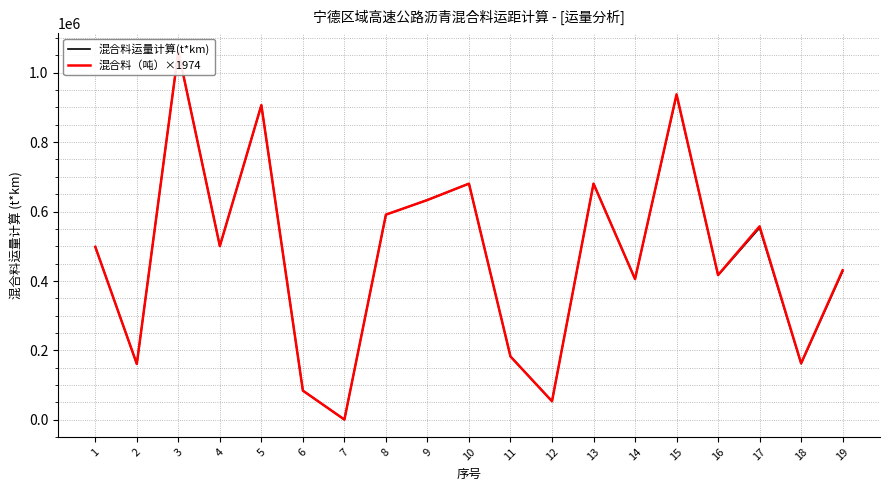

How many data points in 混合料运量计算(t*km) are less than 498101?

9